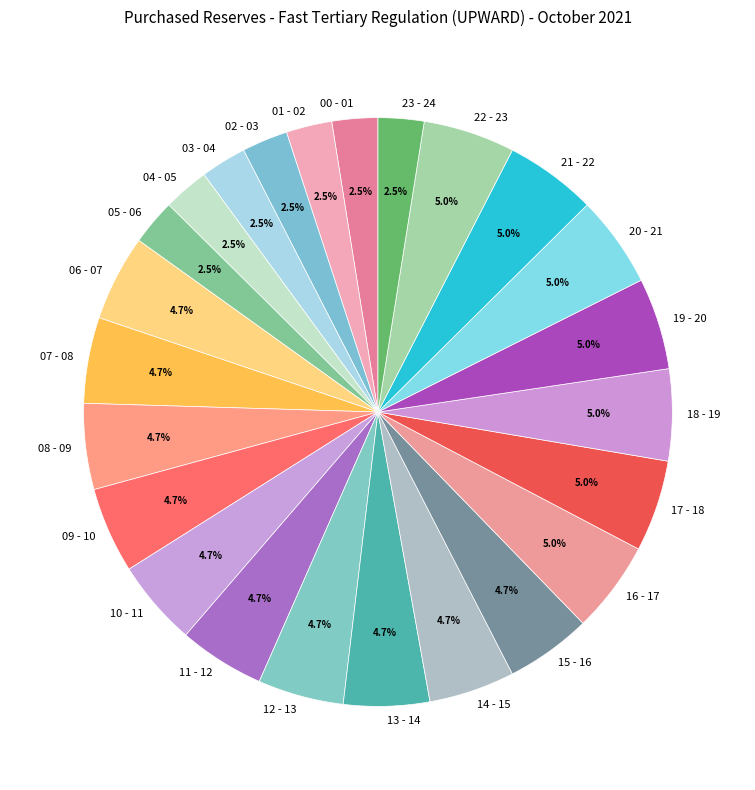

What is the ratio of the value at 04 - 05 to the value at 16 - 17?

0.5